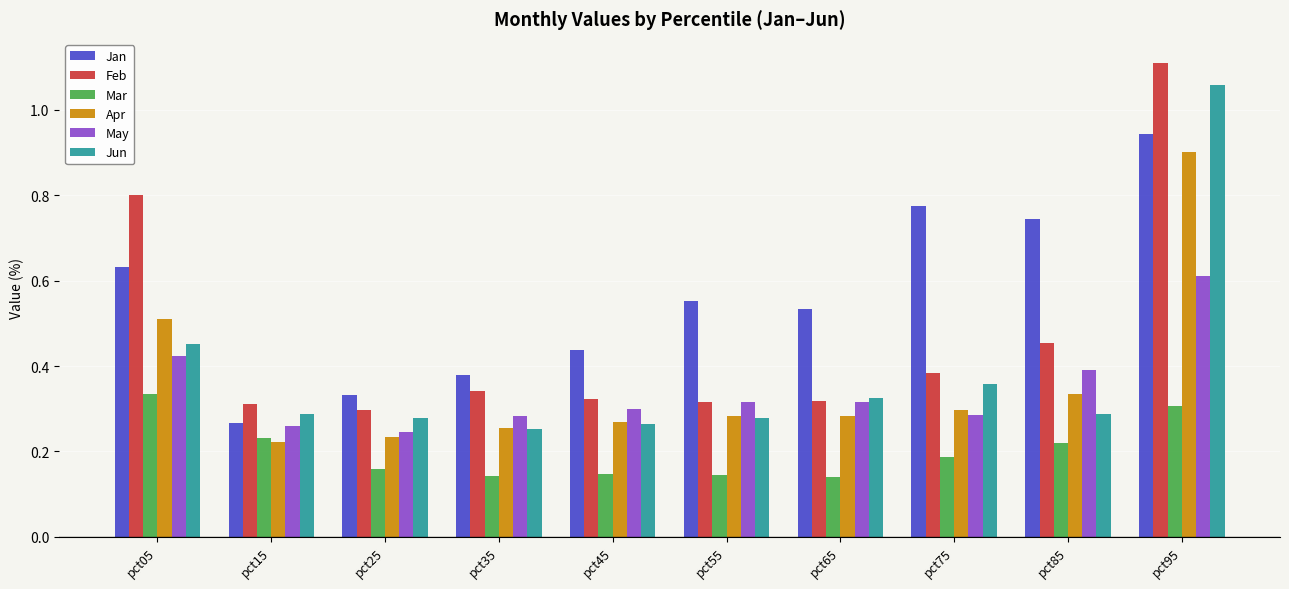

At which label does Jan reach its peak?

pct95